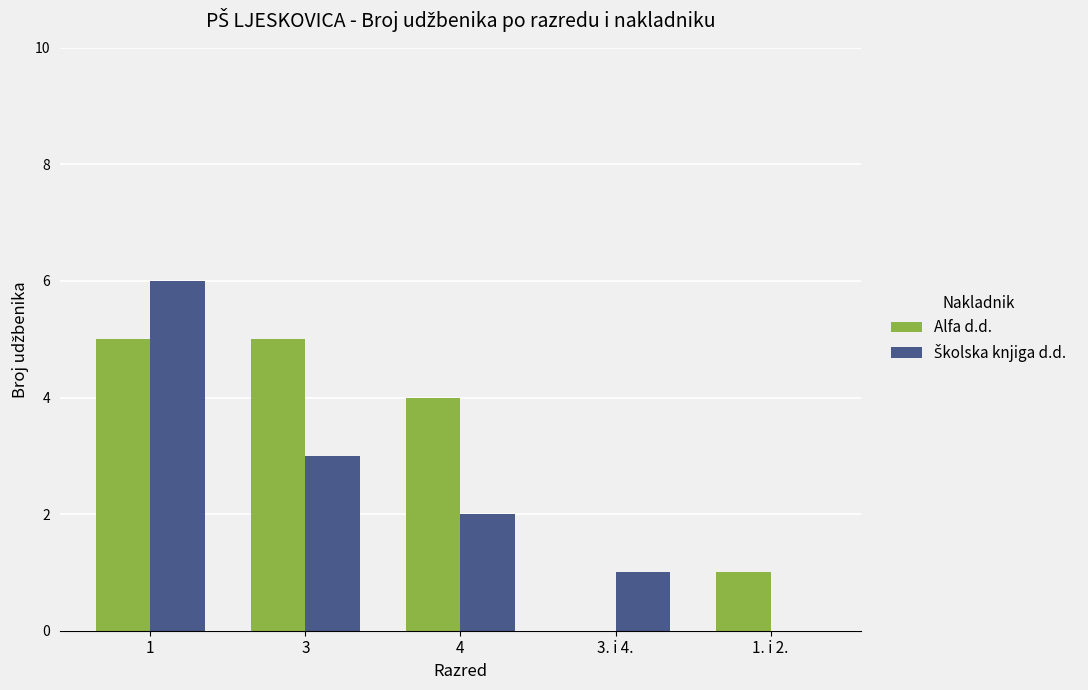

How many values in Alfa d.d. are above zero?

4